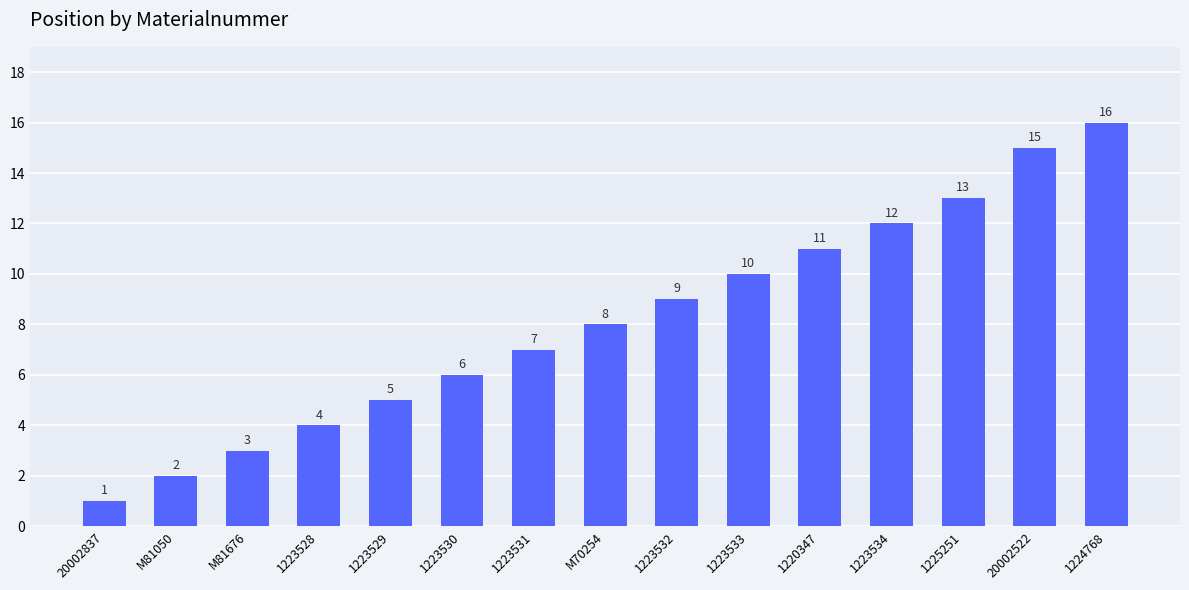

What is the difference between the second highest and minimum values?

14